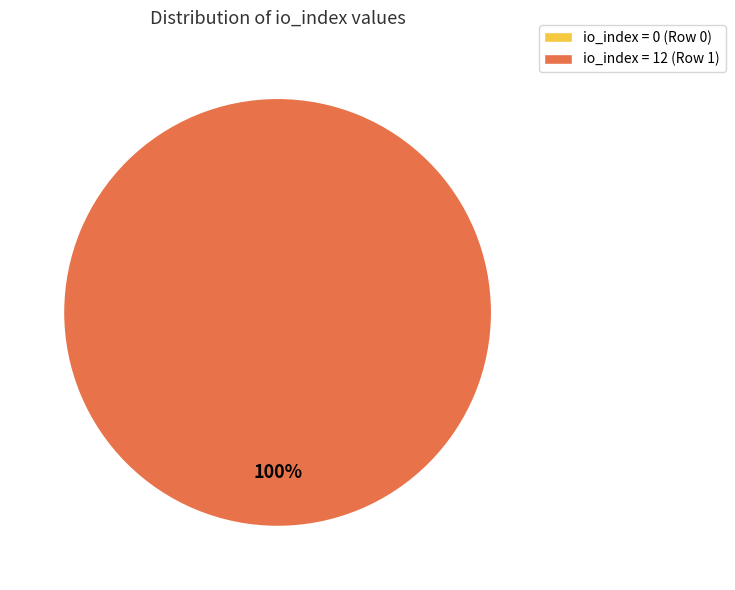

The Row 0 (index 0) slice represents 15% of the pie. True or false?

False